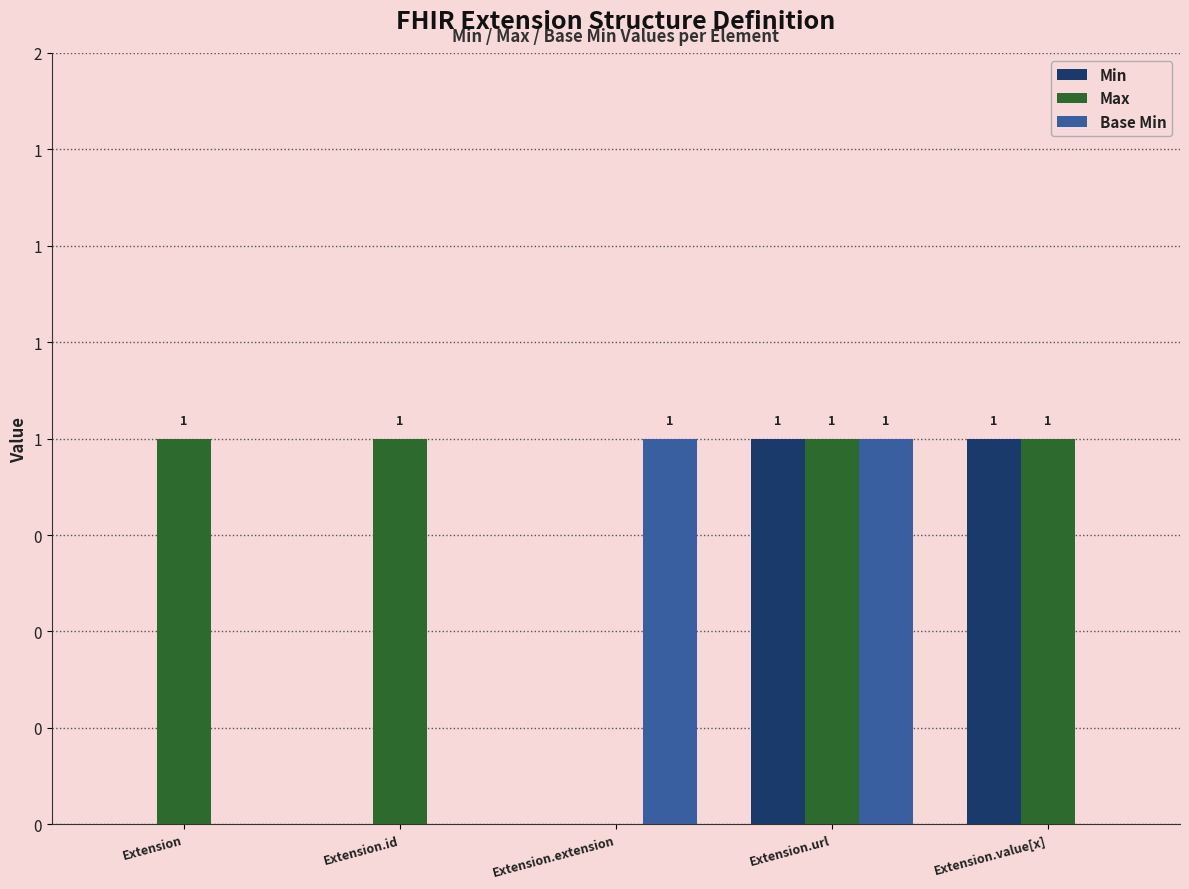

Count the Max values in the range 1 to 2.

4